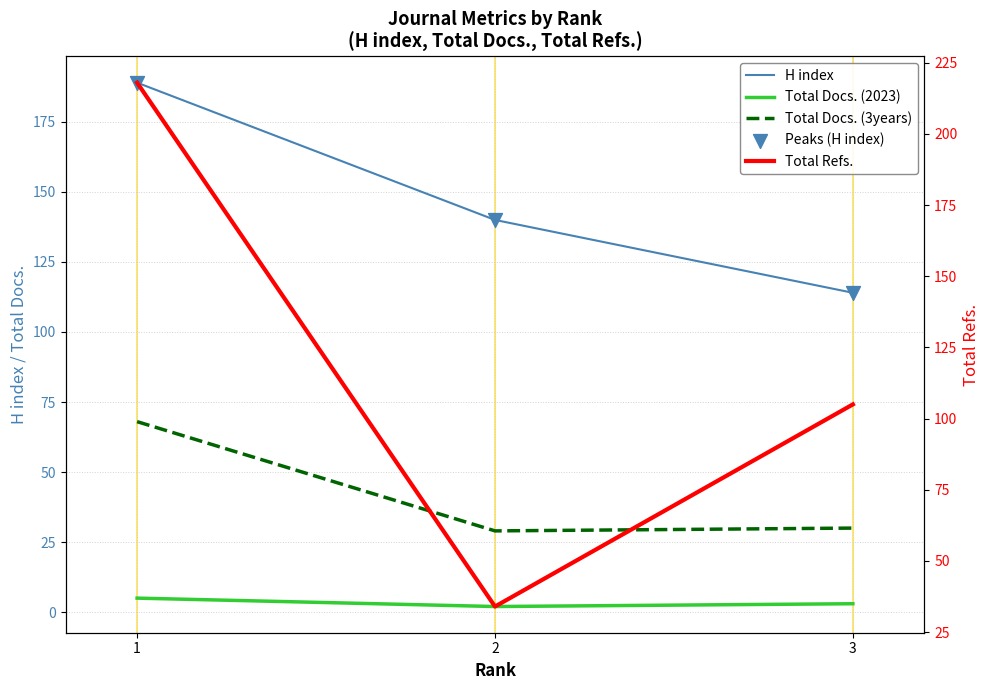

What are all the series names shown in the legend?

H index, Total Docs. (2023), Total Docs. (3years), Peaks (H index), Total Refs.